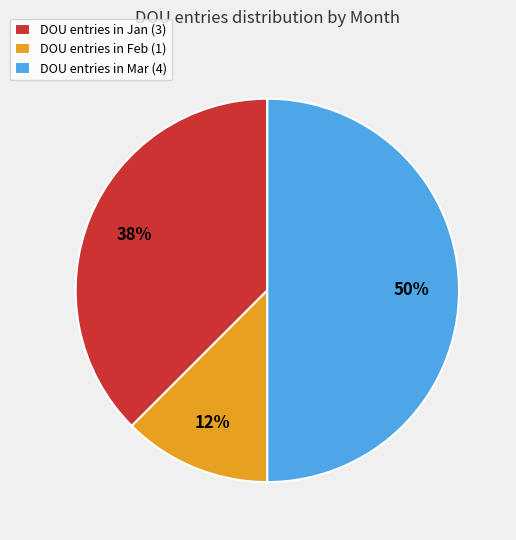

Between DOU entries in Mar (4) and DOU entries in Jan (3), which is larger?

DOU entries in Mar (4)